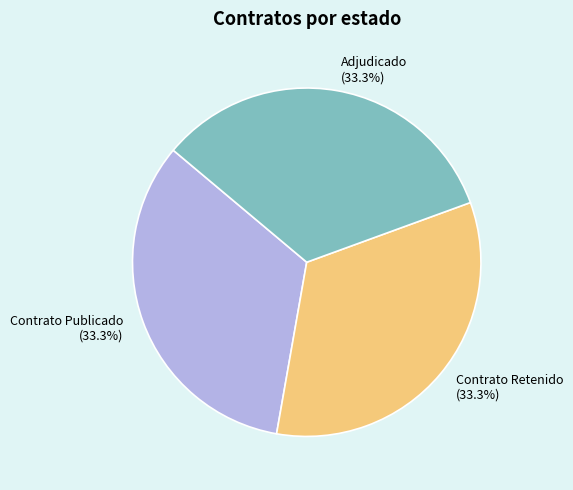

Is there a majority slice in this chart?

No